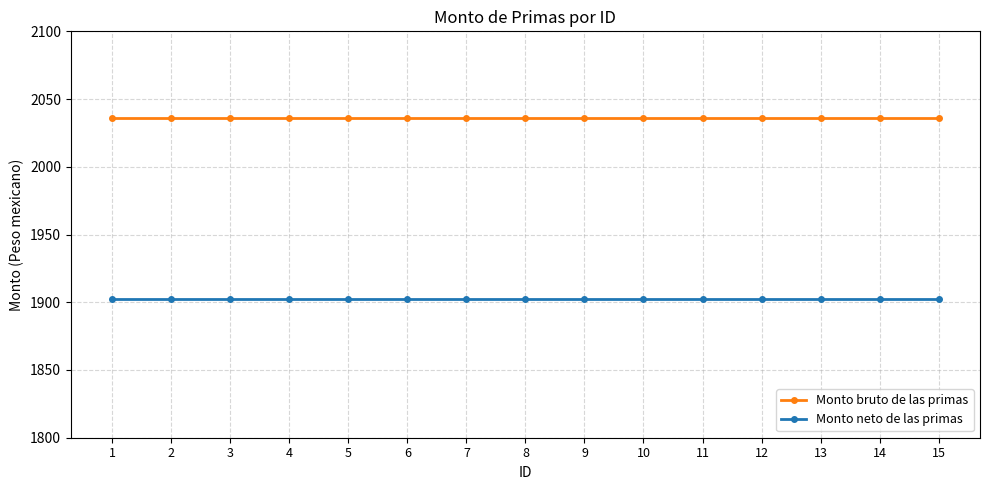

What are all the series names shown in the legend?

Monto bruto de las primas, Monto neto de las primas